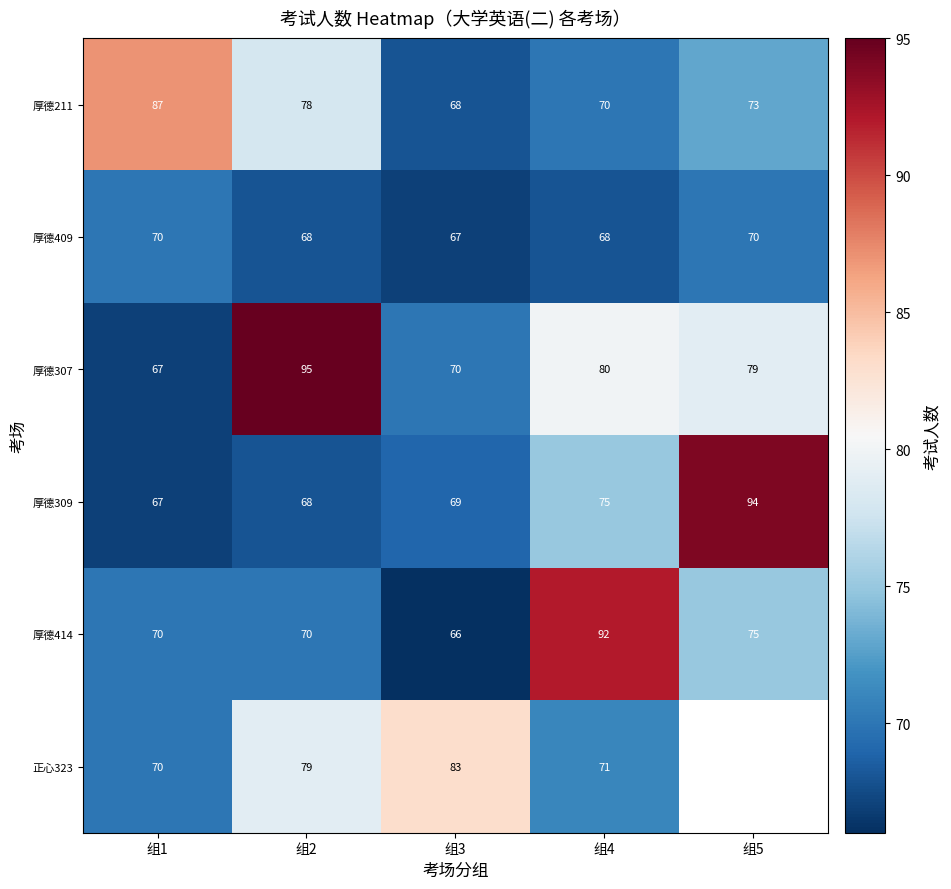

Is it true that 正心323 equals 43.2 at 组4?

False